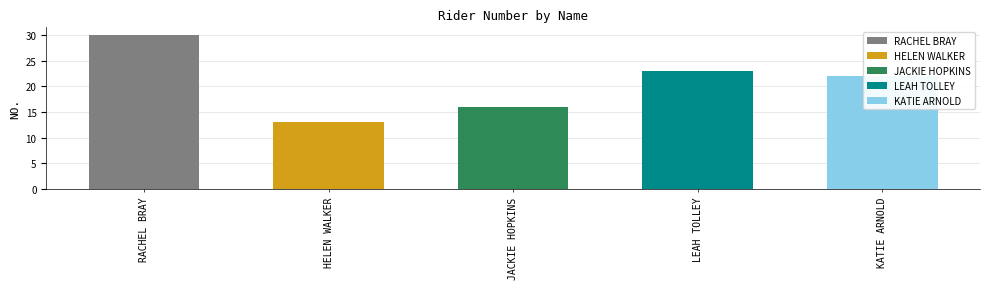

Is it true that the value at KATIE ARNOLD is 22?

True